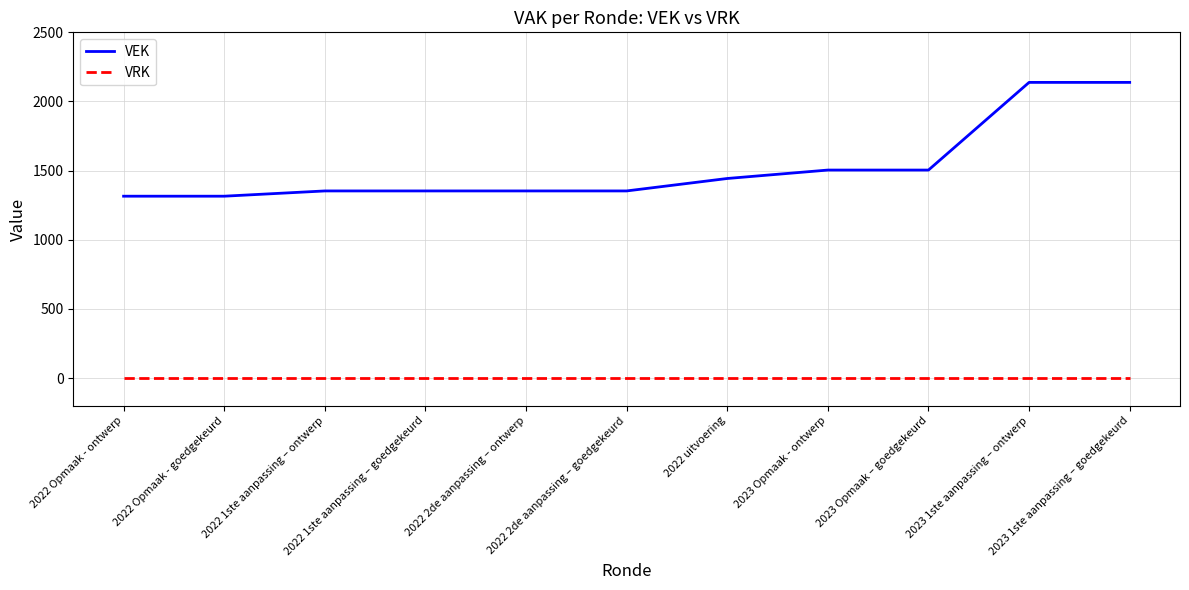

At 2022 1ste aanpassing – ontwerp, list the series in order from largest to smallest.

VEK, VRK